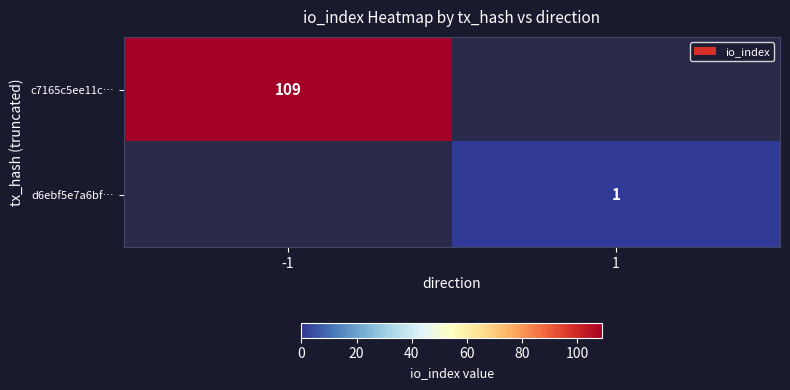

The c7165c5ee11c… series shows 195 at -1. True or false?

False